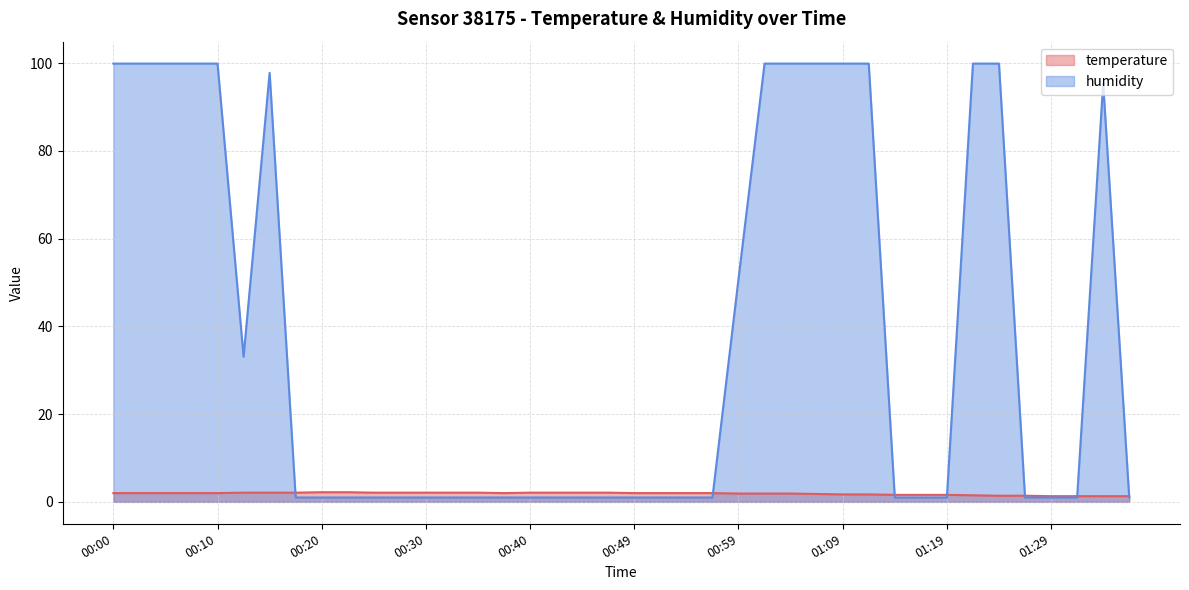

What is the value of the temperature point at the 5th from the left?

2.0